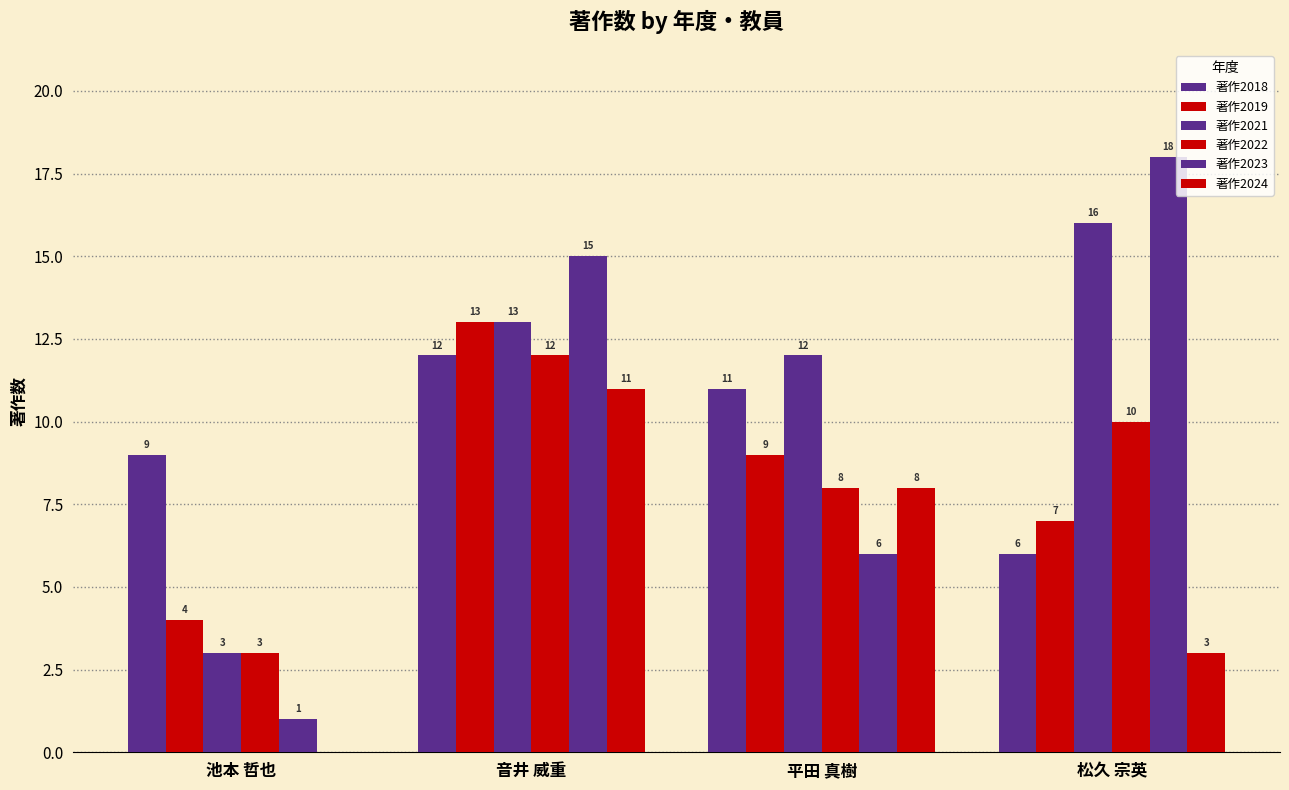

How many values in 著作2024 are above zero?

3